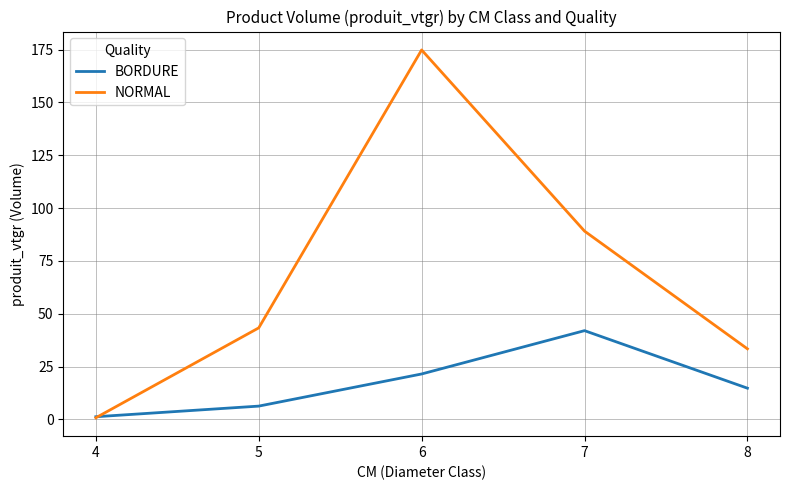

At 7, list the series in order from smallest to largest.

BORDURE, NORMAL